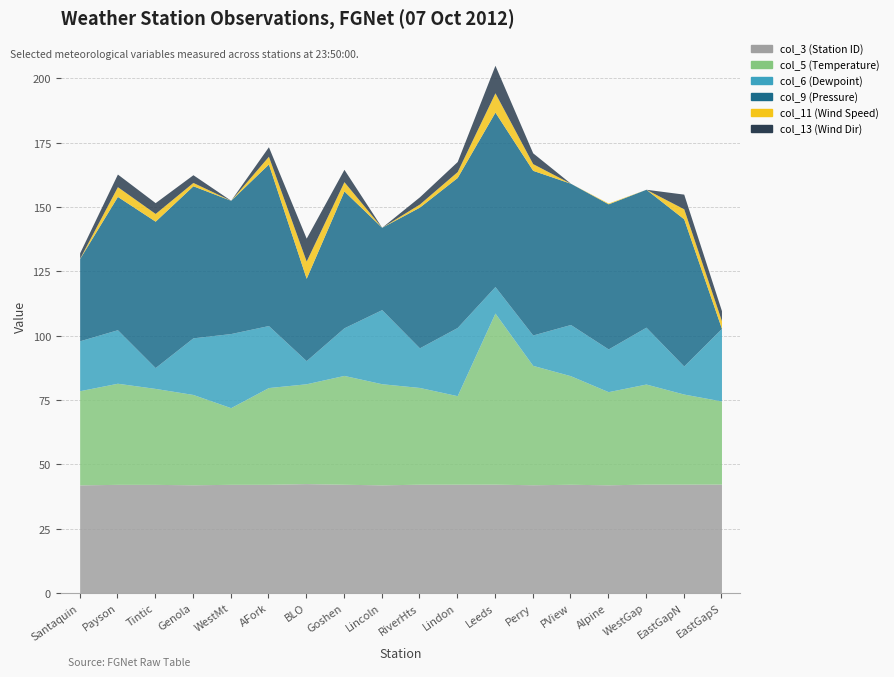

How many series are shown in this chart?

6